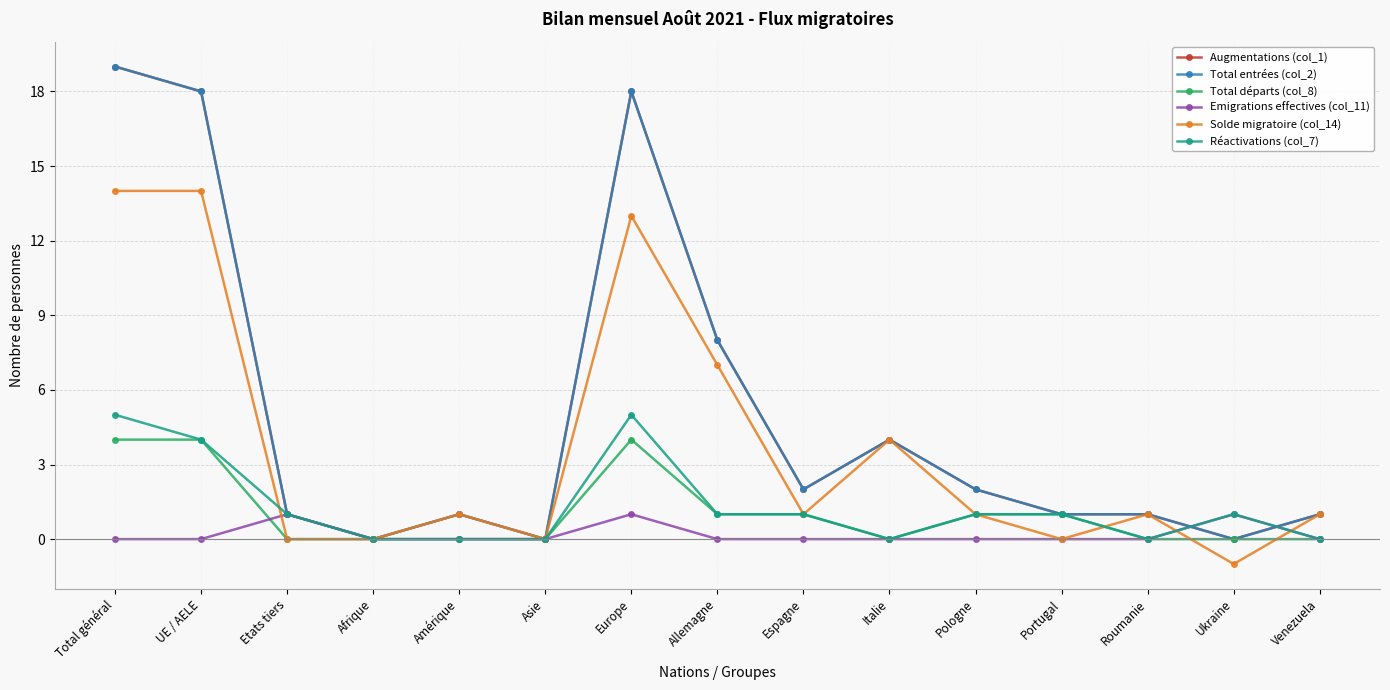

Rank the series by their maximum value, from highest to lowest.

Augmentations (col_1), Total entrées (col_2), Solde migratoire (col_14), Réactivations (col_7), Total départs (col_8), Emigrations effectives (col_11)